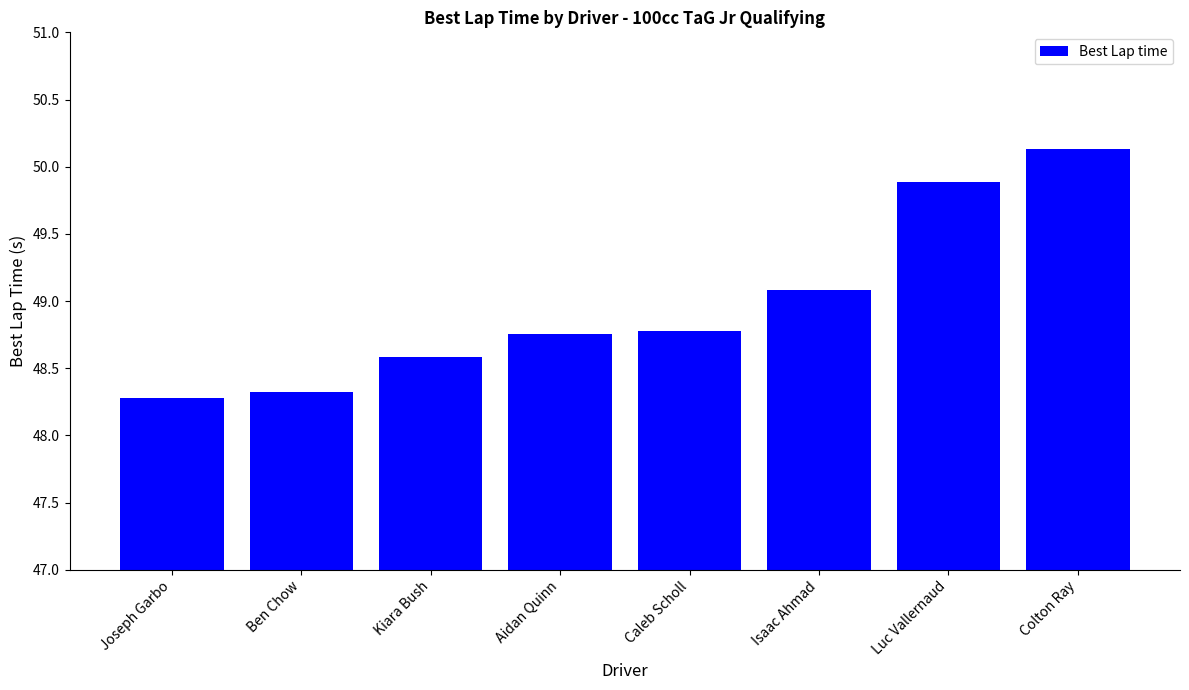

What is the sum of the values at Joseph Garbo and Caleb Scholl?

97.1